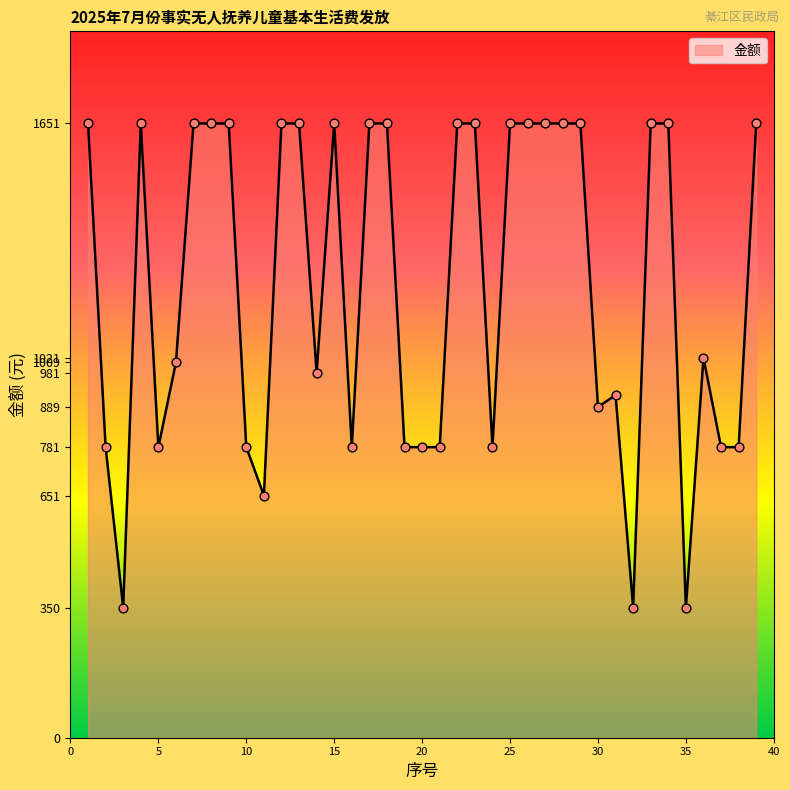

What is the difference between the maximum and minimum values?

1301